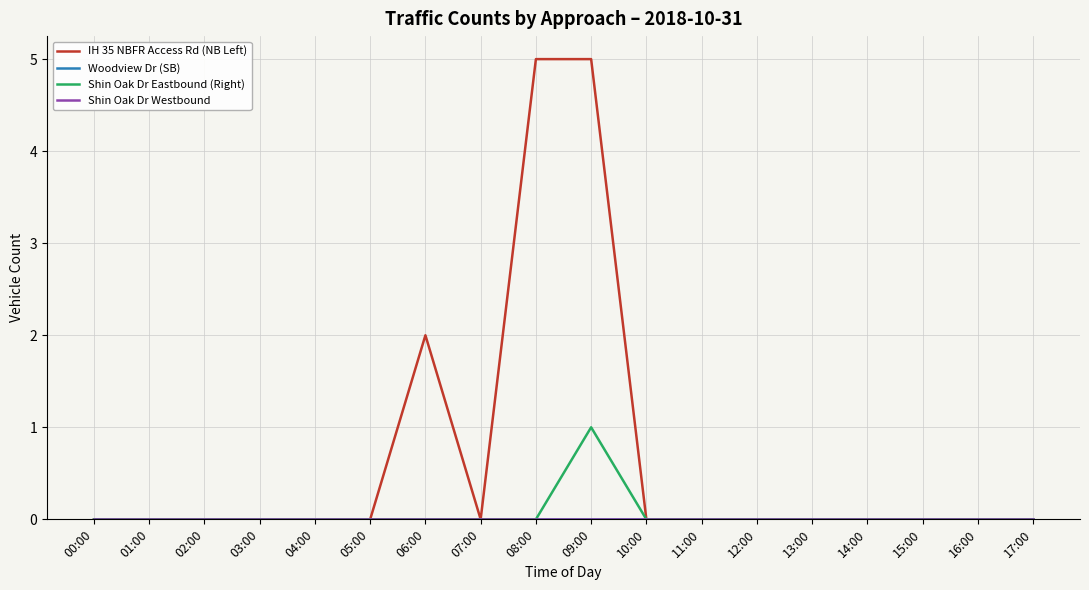

At which label does Shin Oak Dr Westbound reach its peak?

00:00